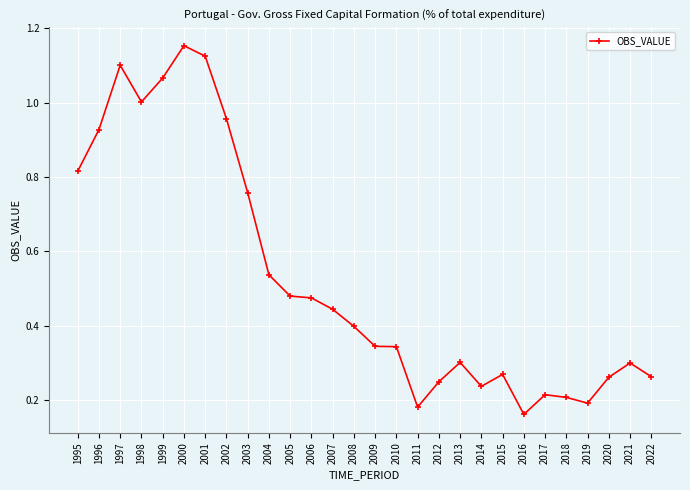

True or false: there are more than 1 points higher than both neighbors.

True